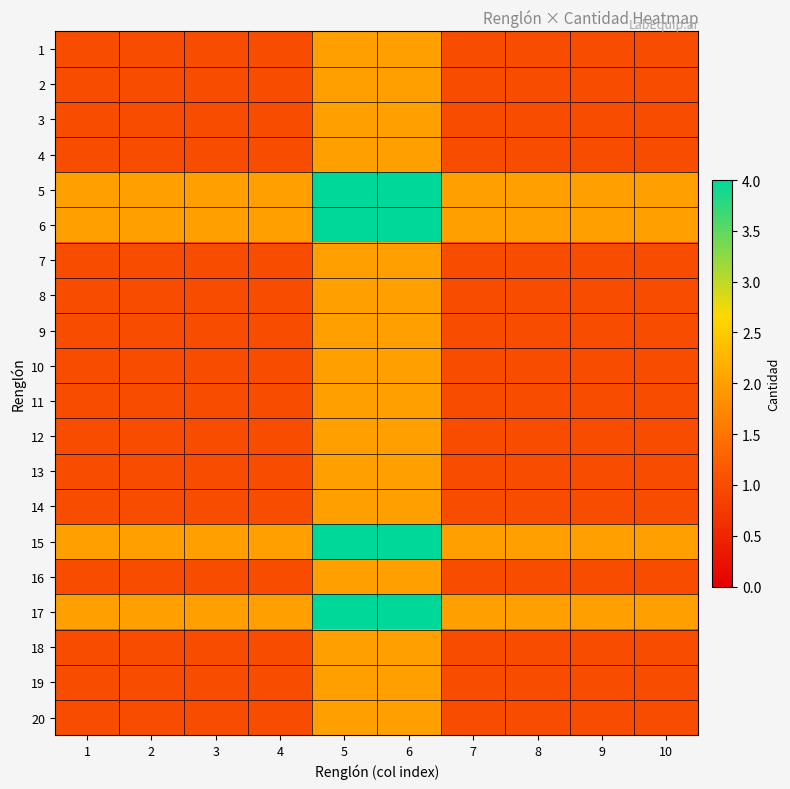

Reading left to right, list all the values displayed in this chart.

1: 1=1	2=1	3=1	4=1	5=2	6=2	7=1	8=1	9=1	10=1
2: 1=1	2=1	3=1	4=1	5=2	6=2	7=1	8=1	9=1	10=1
3: 1=1	2=1	3=1	4=1	5=2	6=2	7=1	8=1	9=1	10=1
4: 1=1	2=1	3=1	4=1	5=2	6=2	7=1	8=1	9=1	10=1
5: 1=2	2=2	3=2	4=2	5=4	6=4	7=2	8=2	9=2	10=2
6: 1=2	2=2	3=2	4=2	5=4	6=4	7=2	8=2	9=2	10=2
7: 1=1	2=1	3=1	4=1	5=2	6=2	7=1	8=1	9=1	10=1
8: 1=1	2=1	3=1	4=1	5=2	6=2	7=1	8=1	9=1	10=1
9: 1=1	2=1	3=1	4=1	5=2	6=2	7=1	8=1	9=1	10=1
10: 1=1	2=1	3=1	4=1	5=2	6=2	7=1	8=1	9=1	10=1
11: 1=1	2=1	3=1	4=1	5=2	6=2	7=1	8=1	9=1	10=1
12: 1=1	2=1	3=1	4=1	5=2	6=2	7=1	8=1	9=1	10=1
13: 1=1	2=1	3=1	4=1	5=2	6=2	7=1	8=1	9=1	10=1
14: 1=1	2=1	3=1	4=1	5=2	6=2	7=1	8=1	9=1	10=1
15: 1=2	2=2	3=2	4=2	5=4	6=4	7=2	8=2	9=2	10=2
16: 1=1	2=1	3=1	4=1	5=2	6=2	7=1	8=1	9=1	10=1
17: 1=2	2=2	3=2	4=2	5=4	6=4	7=2	8=2	9=2	10=2
18: 1=1	2=1	3=1	4=1	5=2	6=2	7=1	8=1	9=1	10=1
19: 1=1	2=1	3=1	4=1	5=2	6=2	7=1	8=1	9=1	10=1
20: 1=1	2=1	3=1	4=1	5=2	6=2	7=1	8=1	9=1	10=1